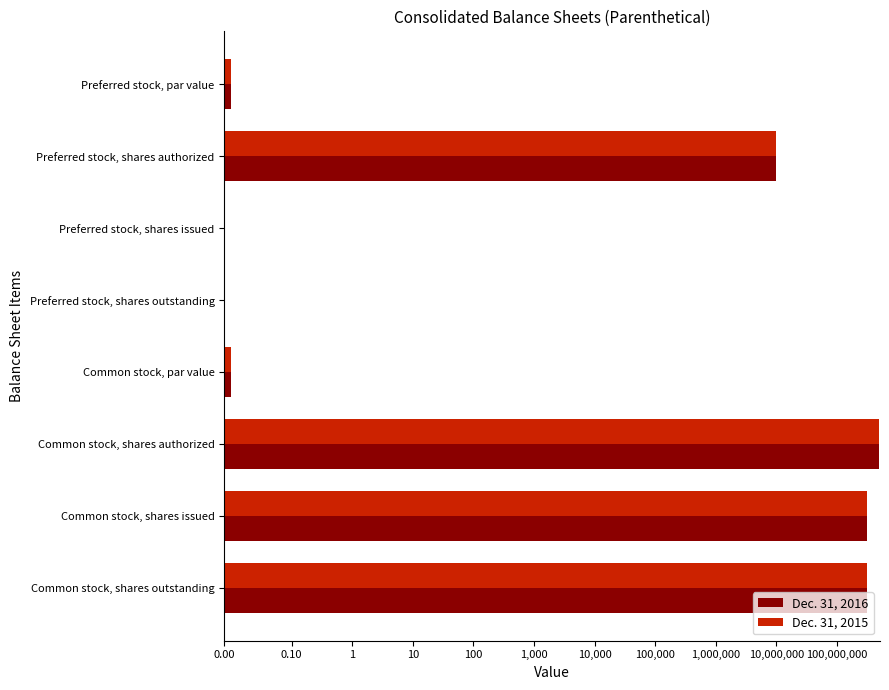

Does the chart contain stacked bars?

No